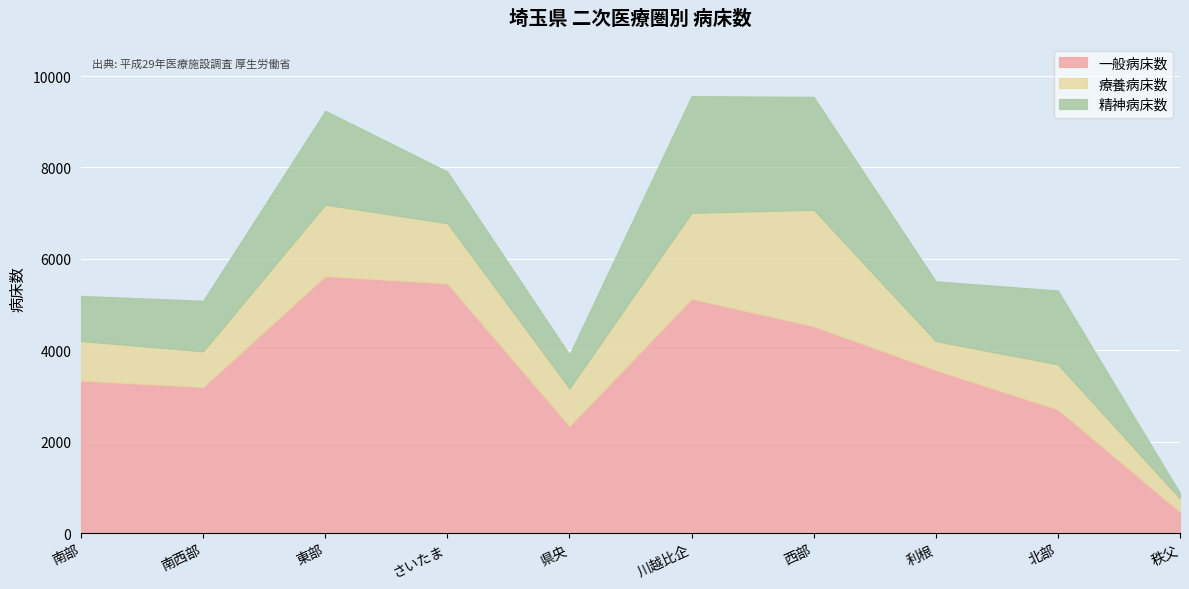

What is the difference between the second highest and minimum values in the 一般病床数 series?

5003